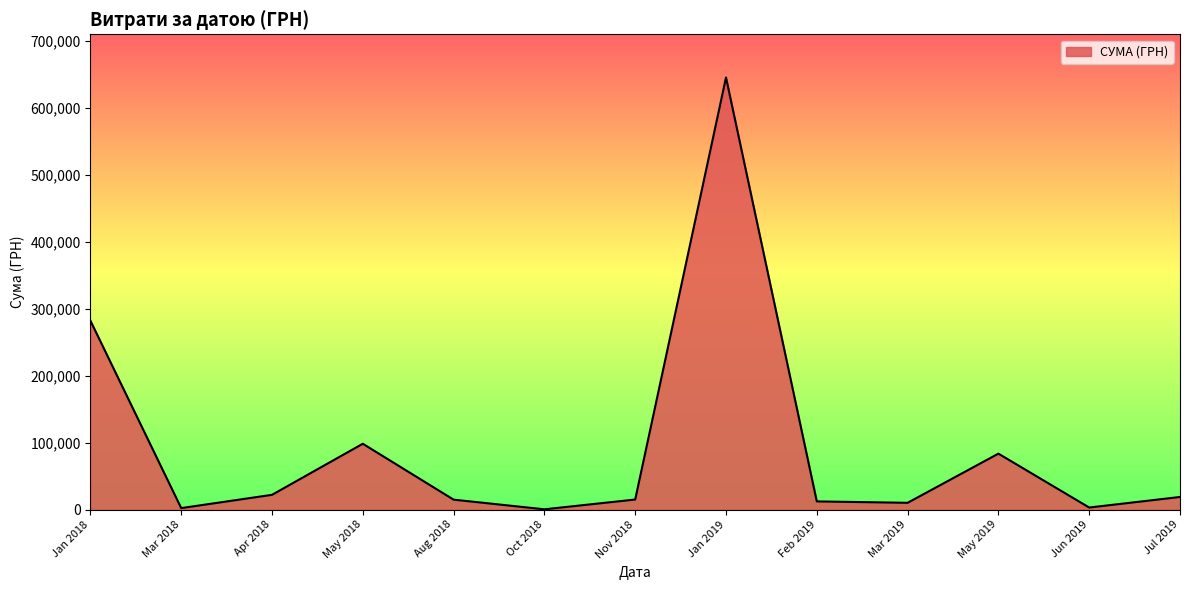

Which category has the highest value across all series?

Jan 2019